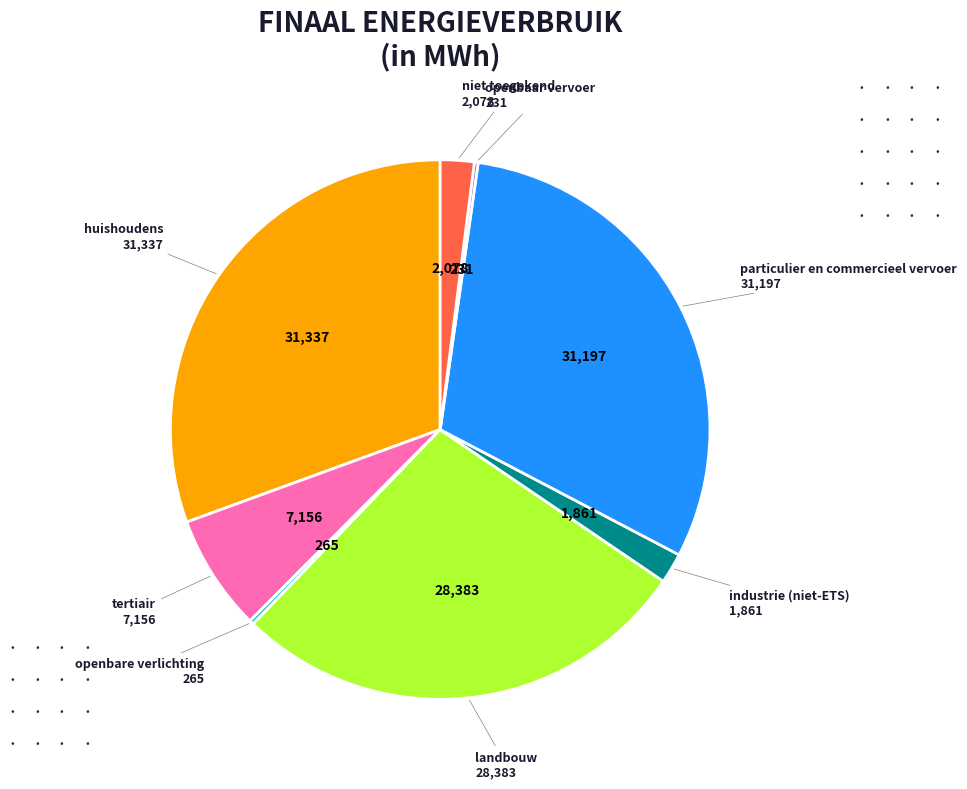

Is huishoudens the majority of the pie?

No